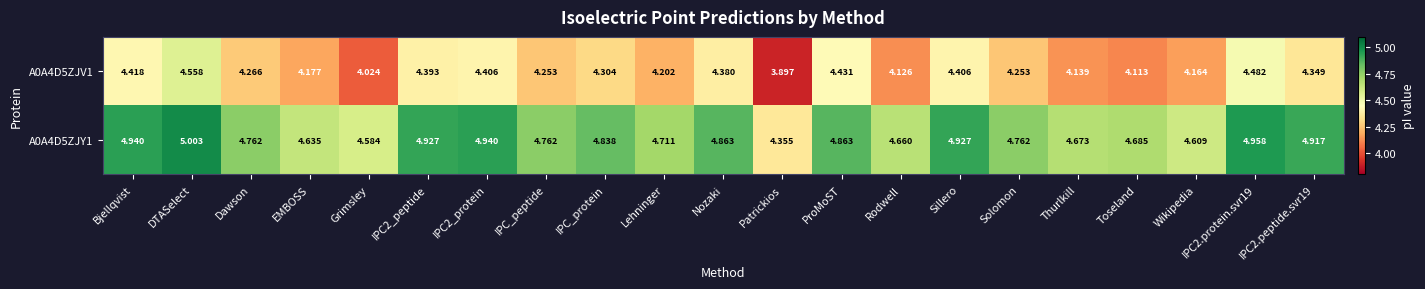

How many data points does each series have?

21